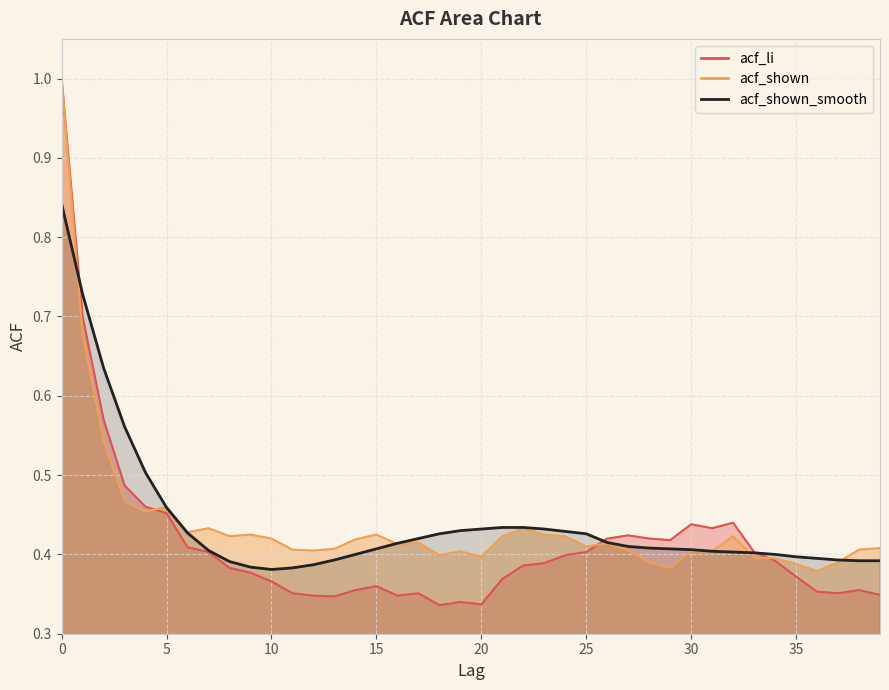

What are all the series names shown in the legend?

acf_li, acf_shown, acf_shown_smooth